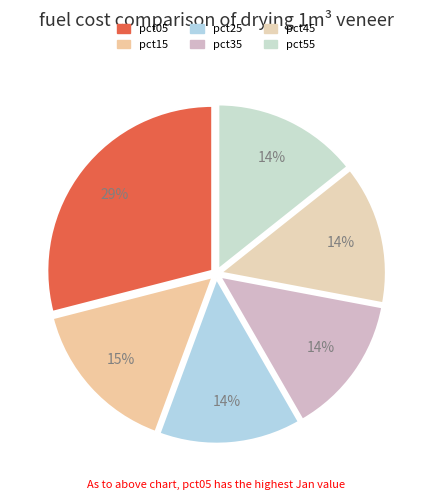

How many segments does this pie chart have?

6